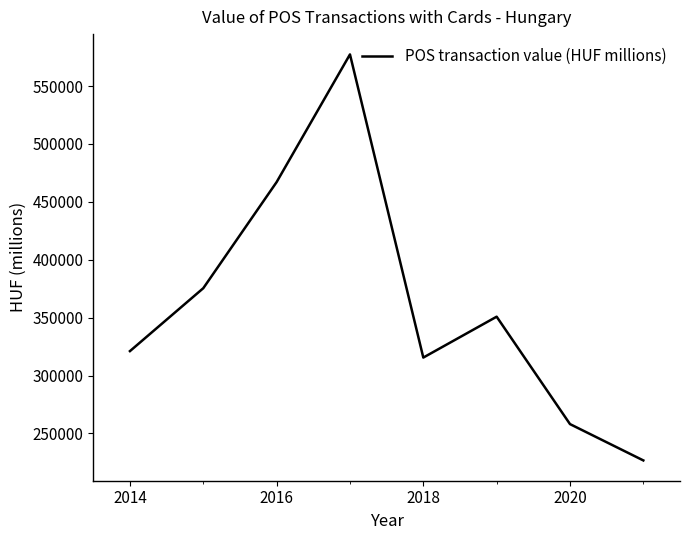

How many categories are shown in the chart?

8